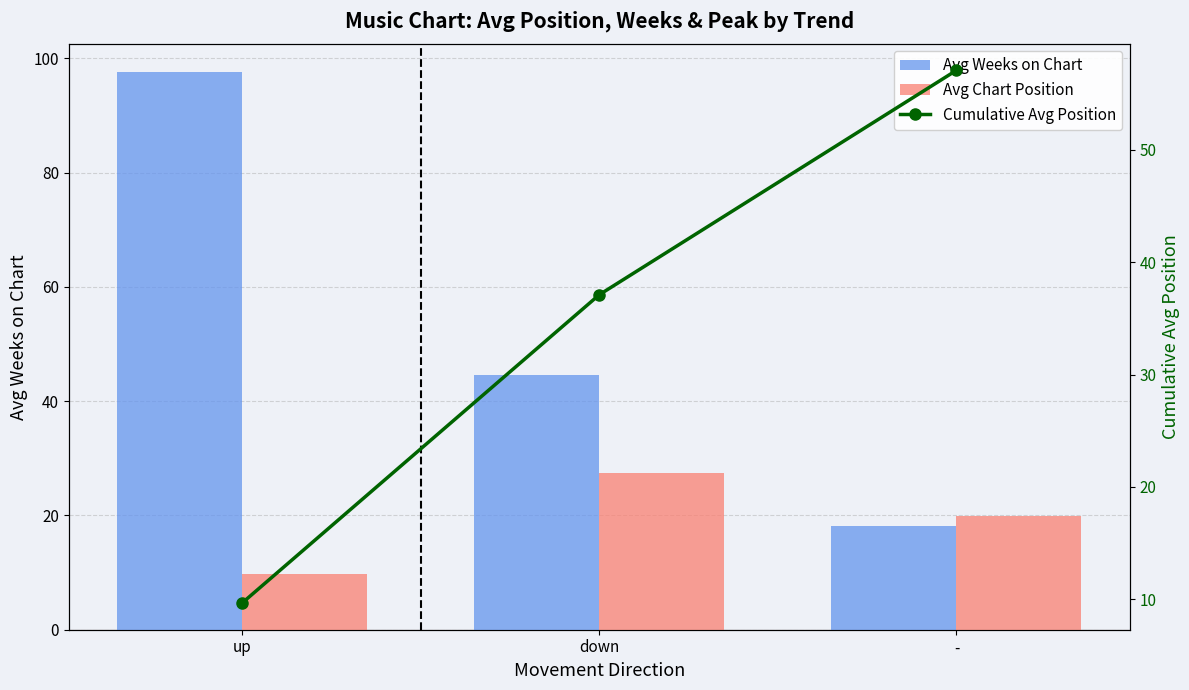

At how many categories does at least one series exceed 79?

1